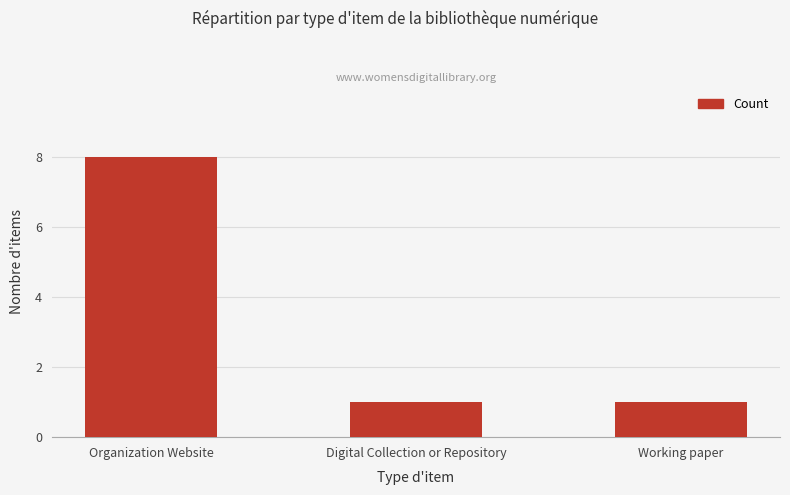

What is the sum of the values at Organization Website and Digital Collection or Repository?

9